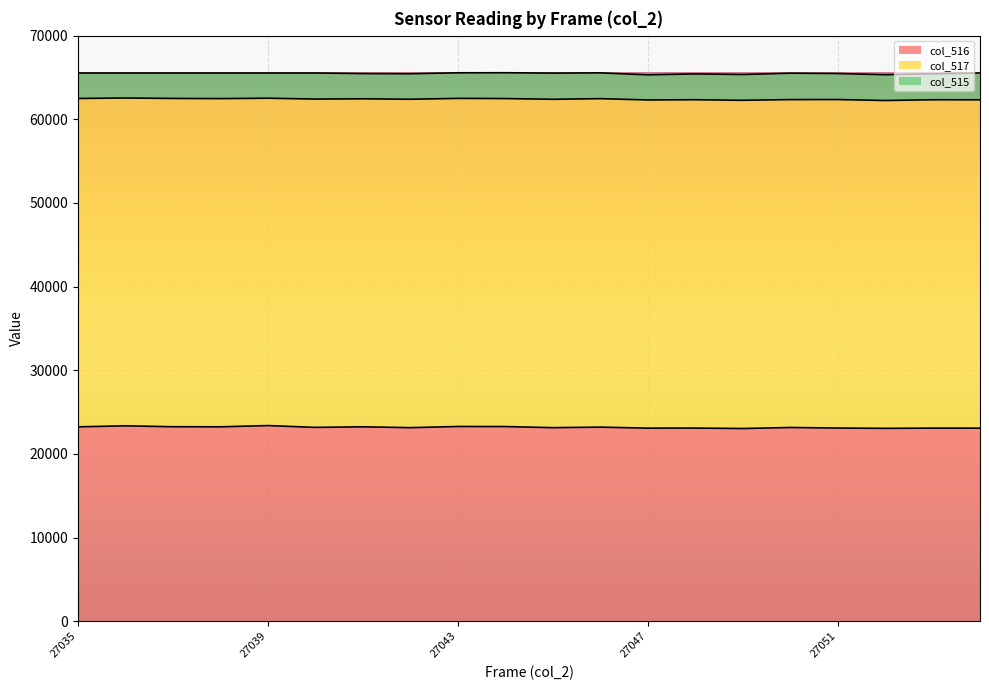

Where is col_517 nearest to the value 39197?

27050